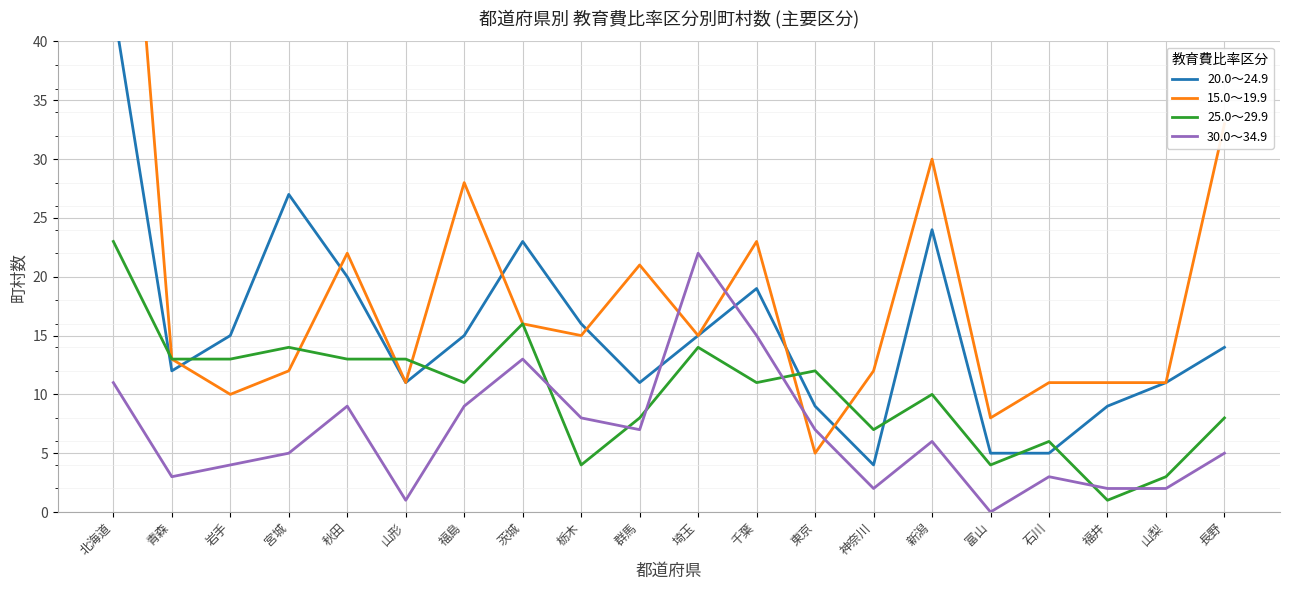

Which has a higher value, 富山 or 山梨?

山梨